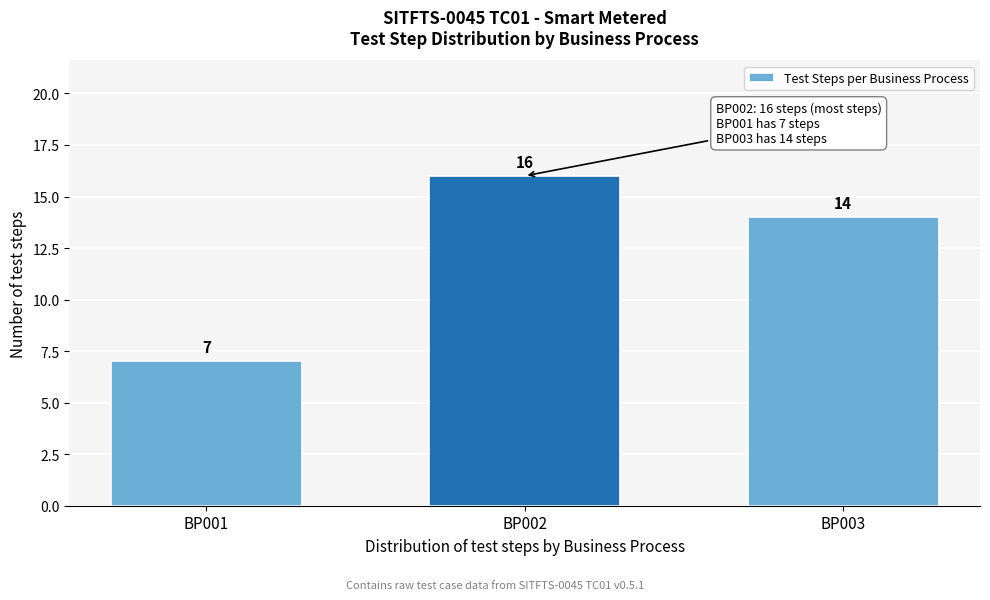

Reading left to right, what are all the values shown in this chart?

7	16	14